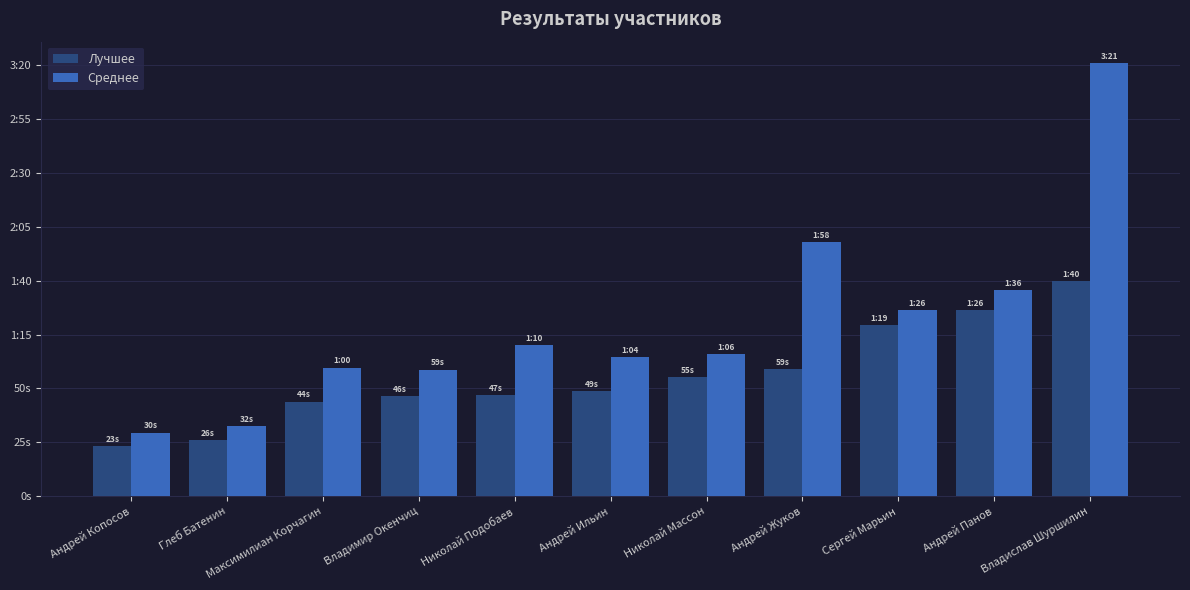

Reading left to right, transcribe all the data shown in this chart.

Лучшее: Андрей Копосов=23.4	Глеб Батенин=26.1	Максимилиан Корчагин=43.9	Владимир Окенчиц=46.4	Николай Подобаев=47.0	Андрей Ильин=48.6	Николай Массон=55.2	Андрей Жуков=59.0	Сергей Марьин=79.4	Андрей Панов=86.2	Владислав Шуршилин=99.8
Среднее: Андрей Копосов=29.6	Глеб Батенин=32.4	Максимилиан Корчагин=59.6	Владимир Окенчиц=58.7	Николай Подобаев=70.0	Андрей Ильин=64.4	Николай Массон=66.1	Андрей Жуков=117.9	Сергей Марьин=86.4	Андрей Панов=95.7	Владислав Шуршилин=200.8